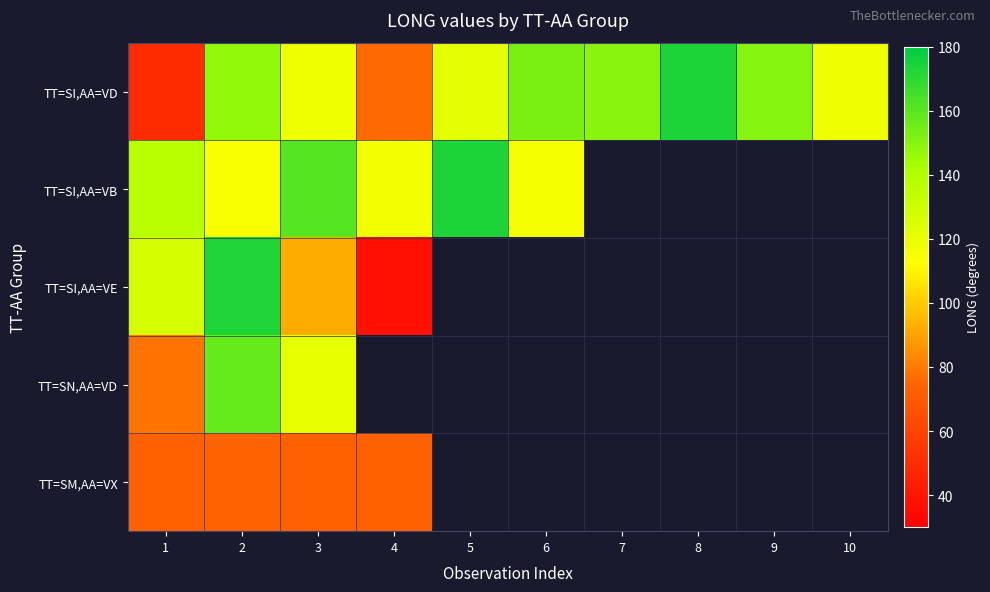

What is the minimum value shown in the chart?

37.4